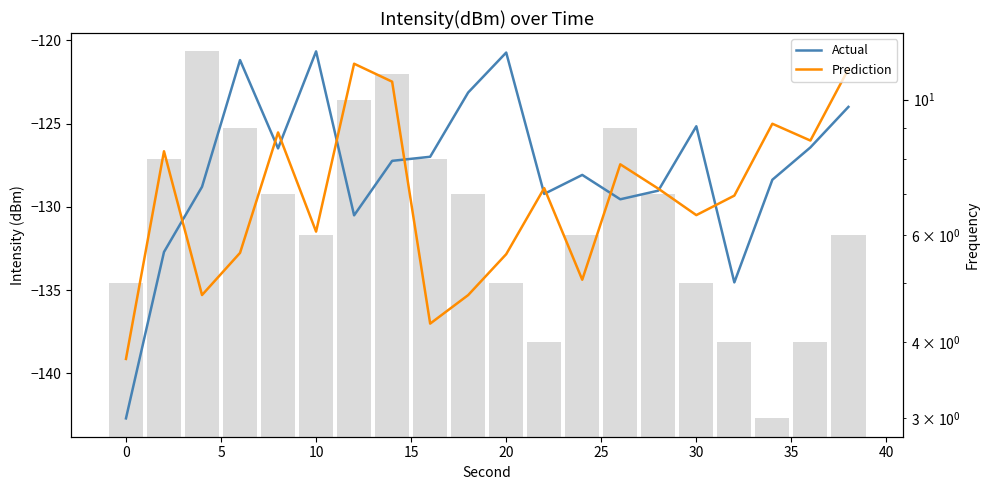

The value of Prediction at 30 is -39.9. True or false?

False